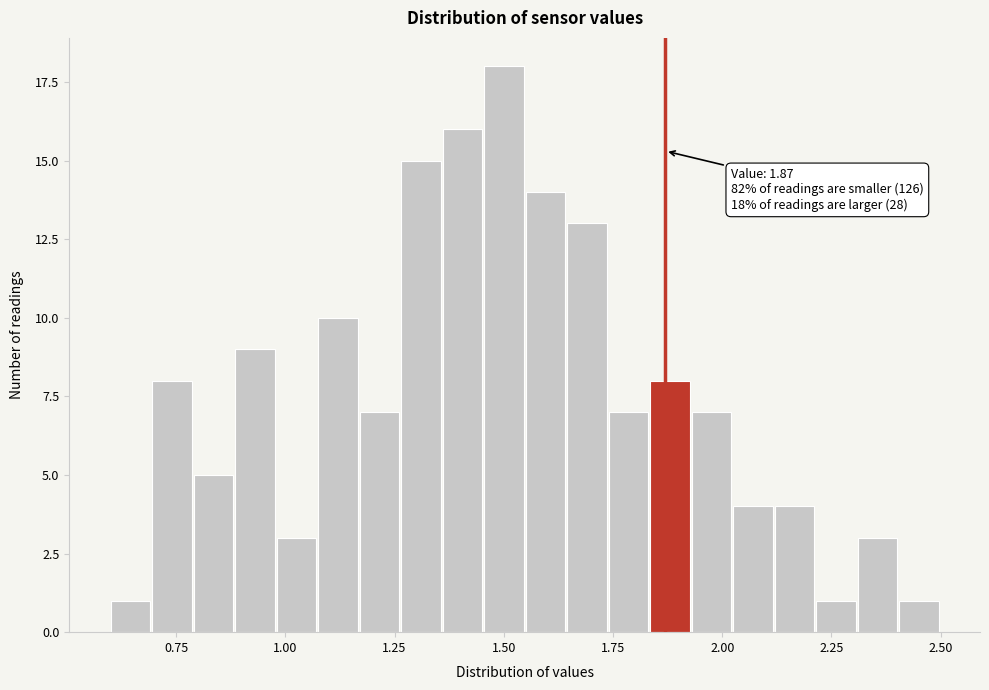

Read against the x-axis, roughly where is the centre of the tallest bar?

1.50